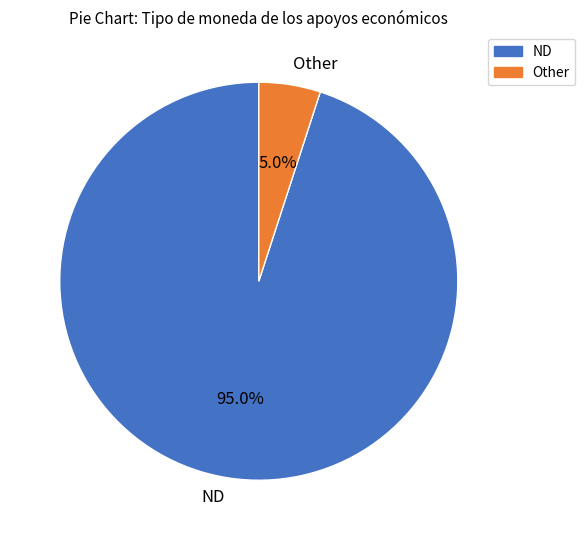

What percentage is NOT represented by ND?

5.0%